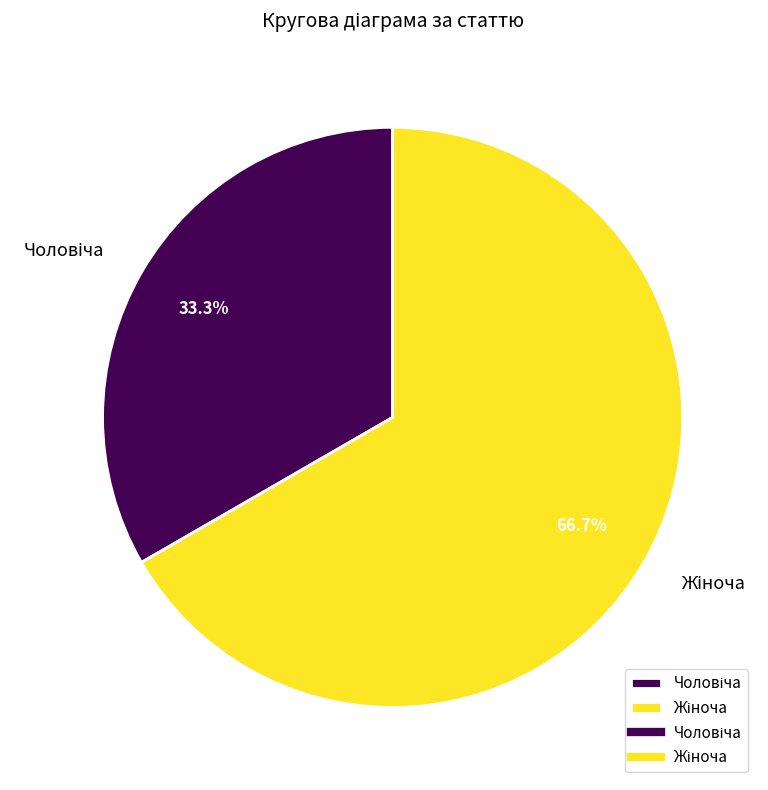

Is there any slice that represents more than half of the pie?

Yes